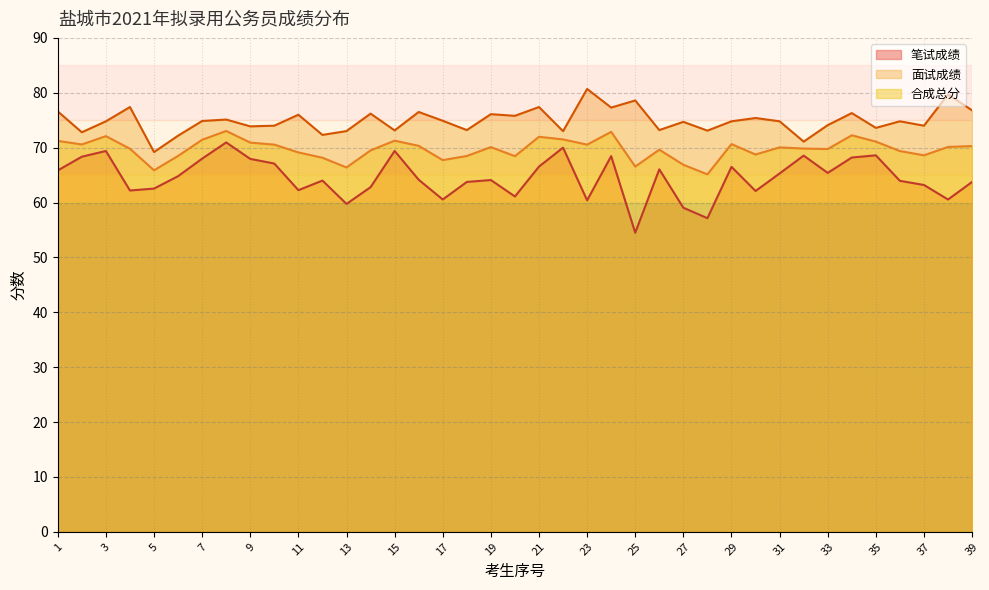

How many data points in 笔试成绩 are less than 64?

17